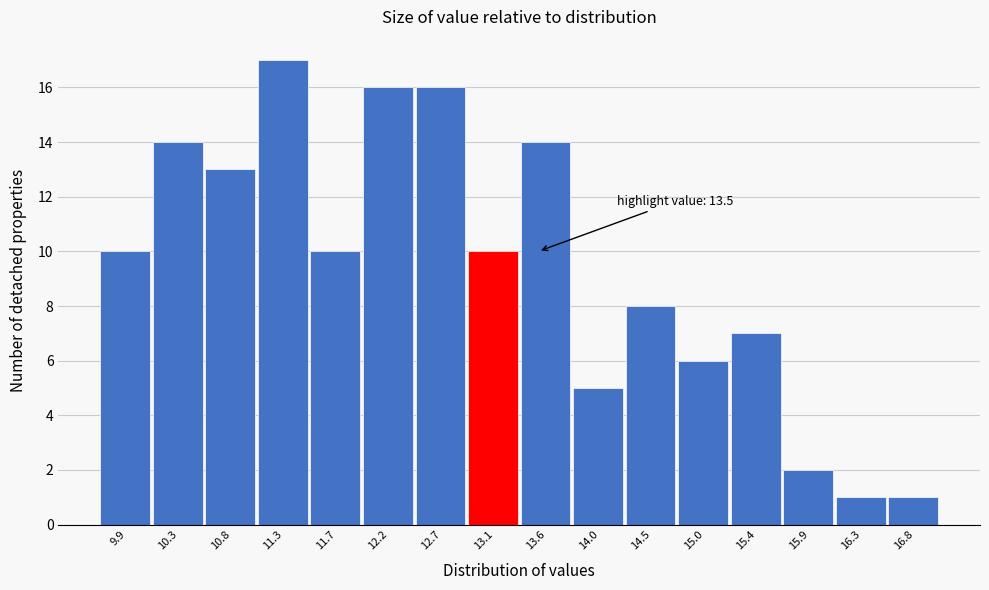

Reading left to right, list all the values displayed in this chart.

9.9=10	10.3=14	10.8=13	11.3=17	11.7=10	12.2=16	12.7=16	13.1=10	13.6=14	14.0=5	14.5=8	15.0=6	15.4=7	15.9=2	16.3=1	16.8=1